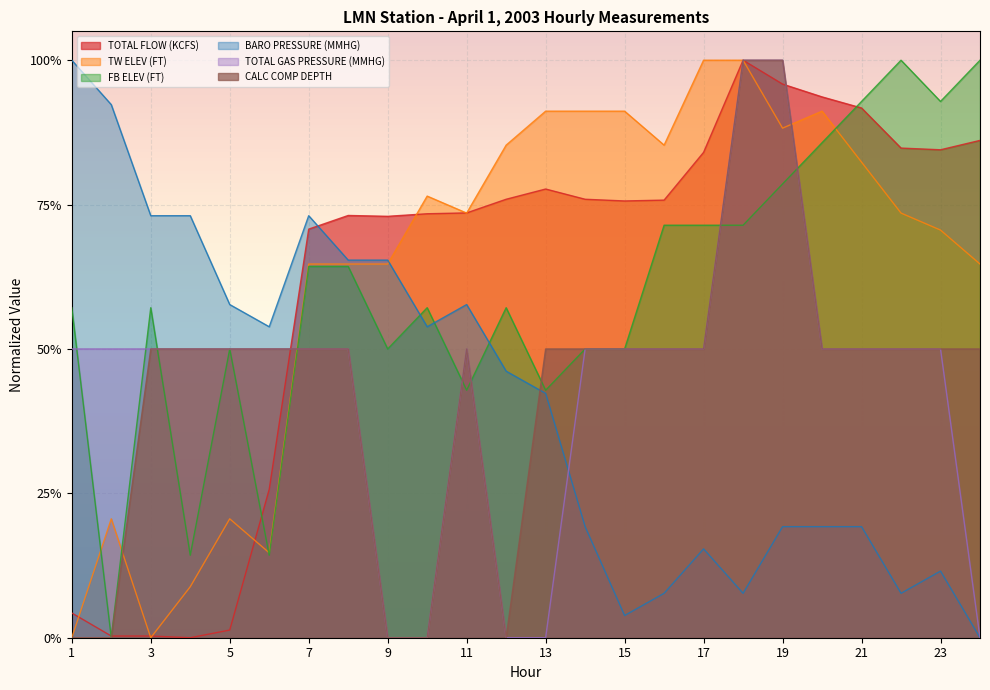

How many lines are shown in the chart?

6